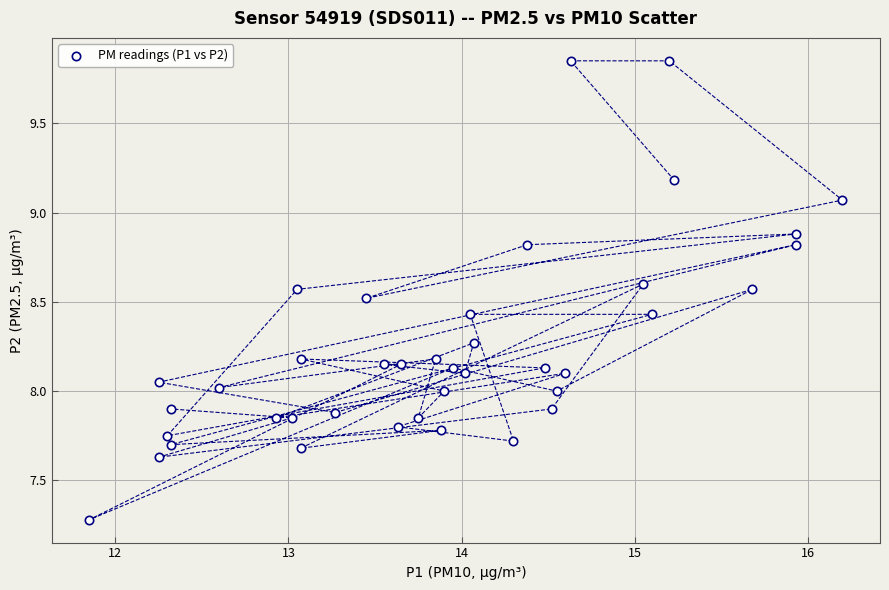

What is the range of Y values (max minus min)?

2.6